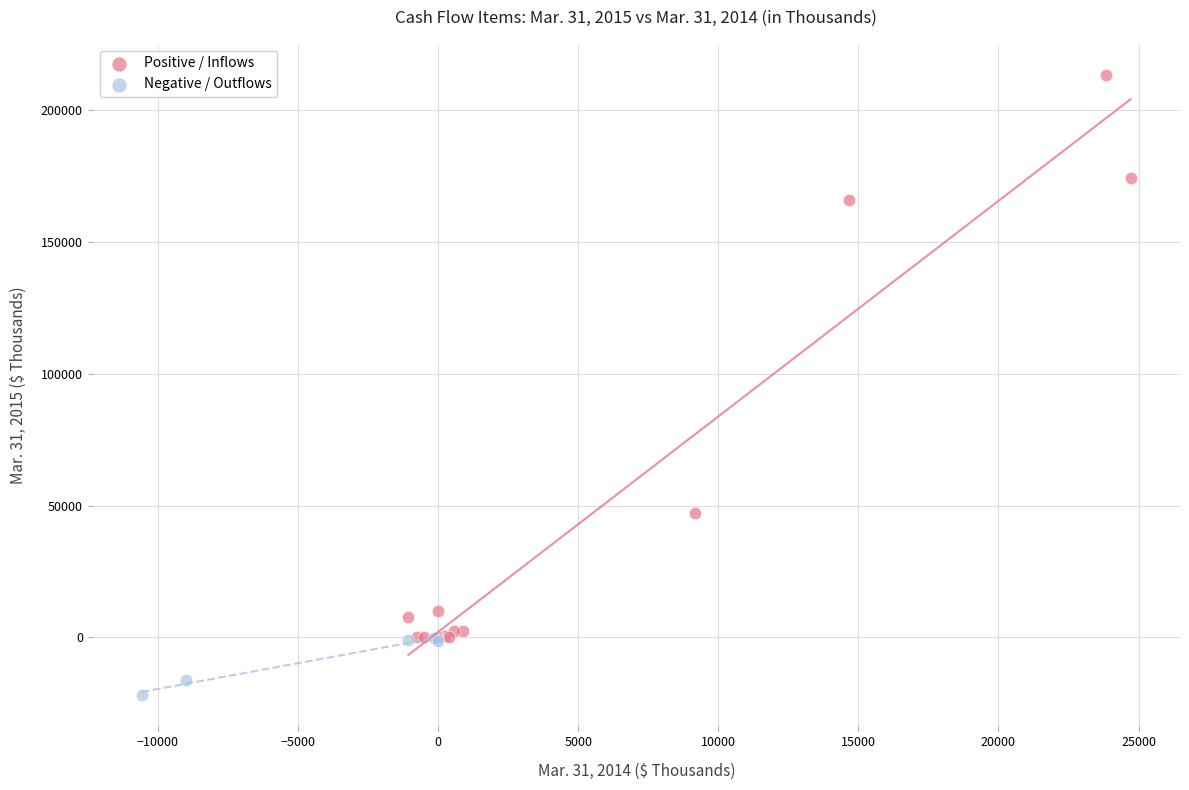

Which series has the widest spread of Y values?

Positive / Inflows